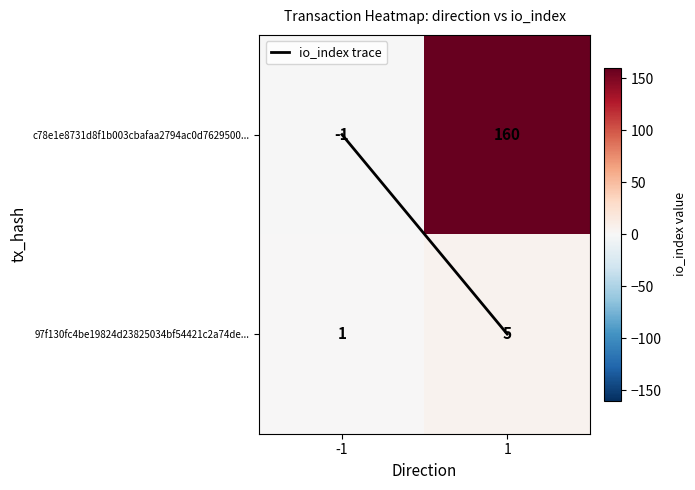

Reading left to right, list all the values displayed in this chart.

c78e1e8731d8f1b003cbafaa2794ac0d7629500...: -1	160
97f130fc4be19824d23825034bf54421c2a74de...: 1	5